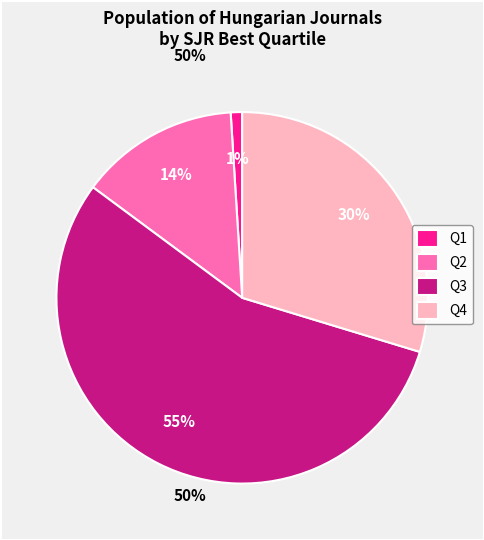

True or false: Q2 accounts for 9% of the total.

False